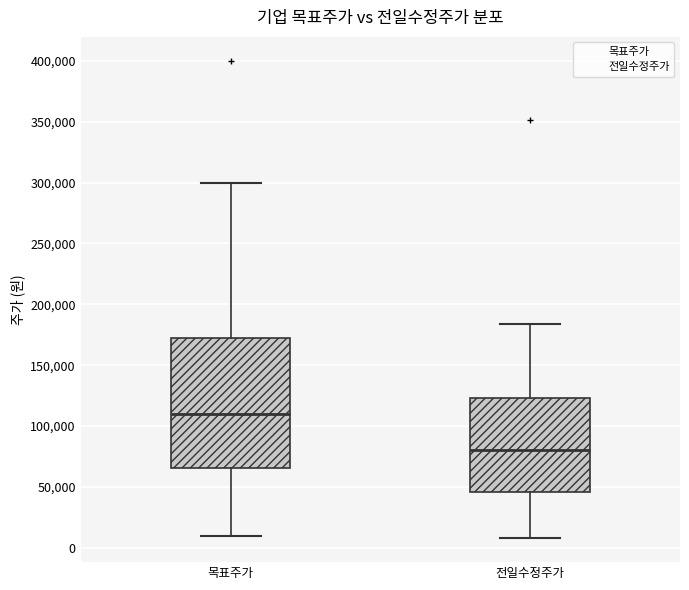

Reading left to right, read every box against the y-axis: the position of its median line, the range the box covers, and the ends of its whiskers. The values are not printed on the chart, so give them approximately, as read against the axis.

목표주가: median 110000, box 65000 to 175000, whiskers 10000 to 300000
전일수정주가: median 80000, box 45000 to 125000, whiskers 10000 to 185000